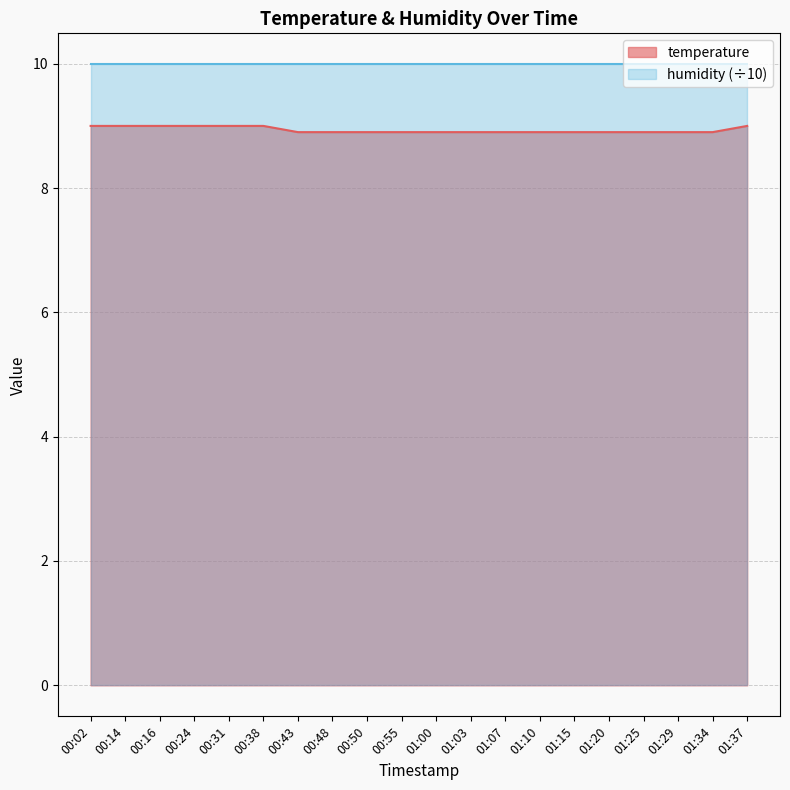

What is the difference between the maximum and minimum values?

0.1